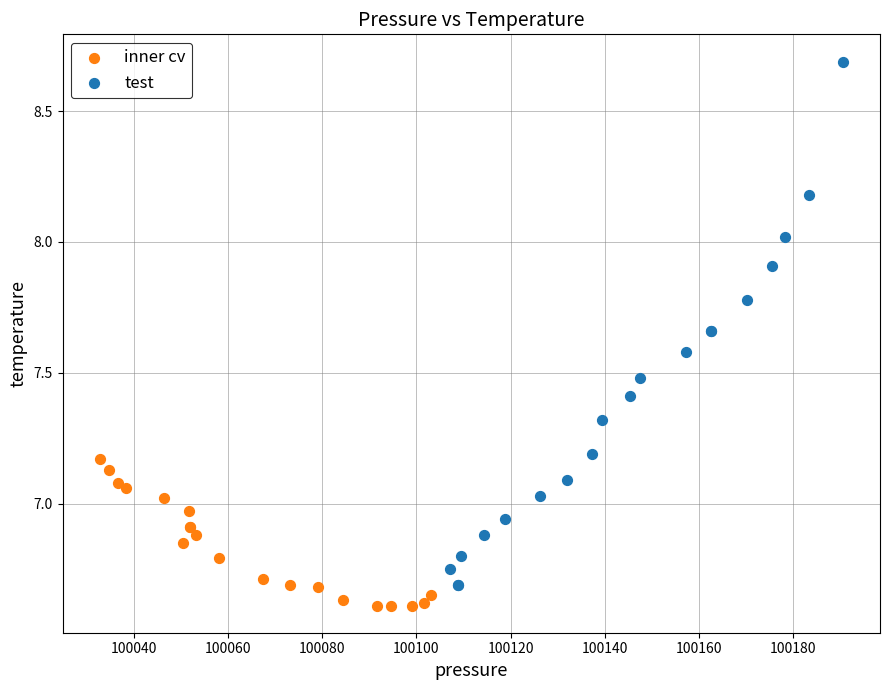

Which series contains the highest Y value?

test